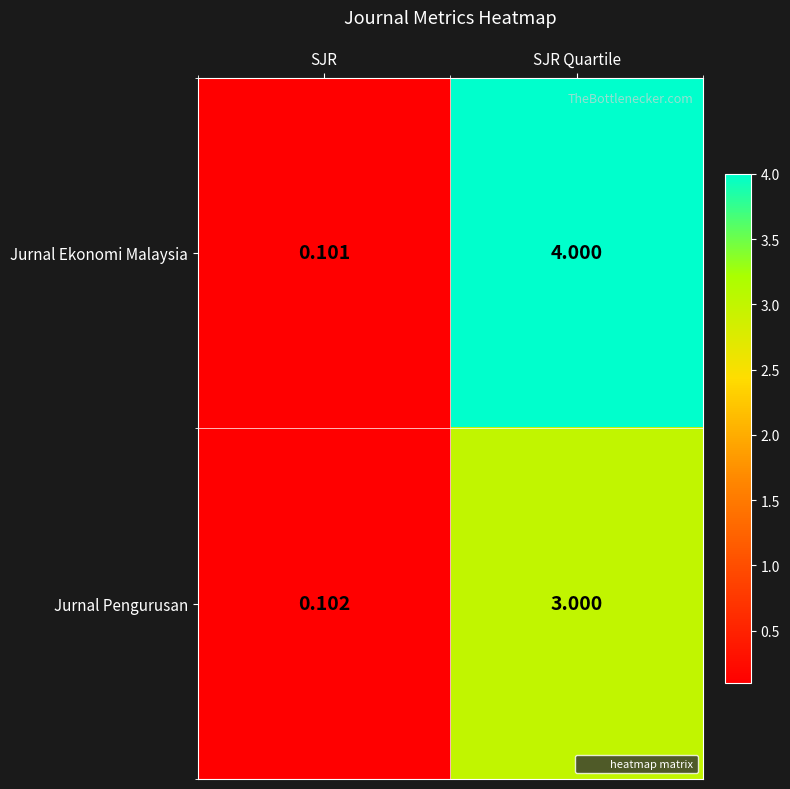

At SJR Quartile, list the series in order from smallest to largest.

Jurnal Pengurusan, Jurnal Ekonomi Malaysia